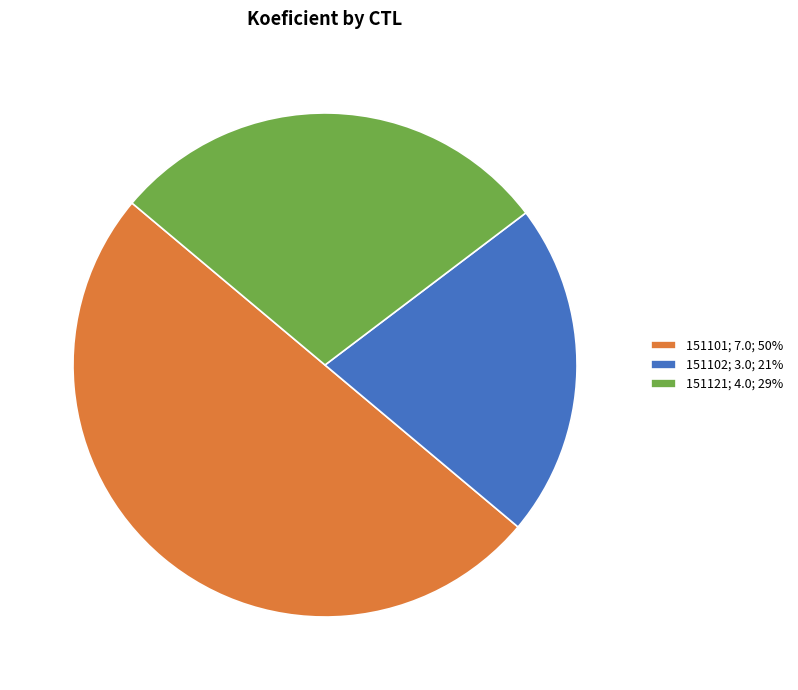

Is the sum of 151101; 7.0; 50% and 151121; 4.0; 29% greater than half?

Yes